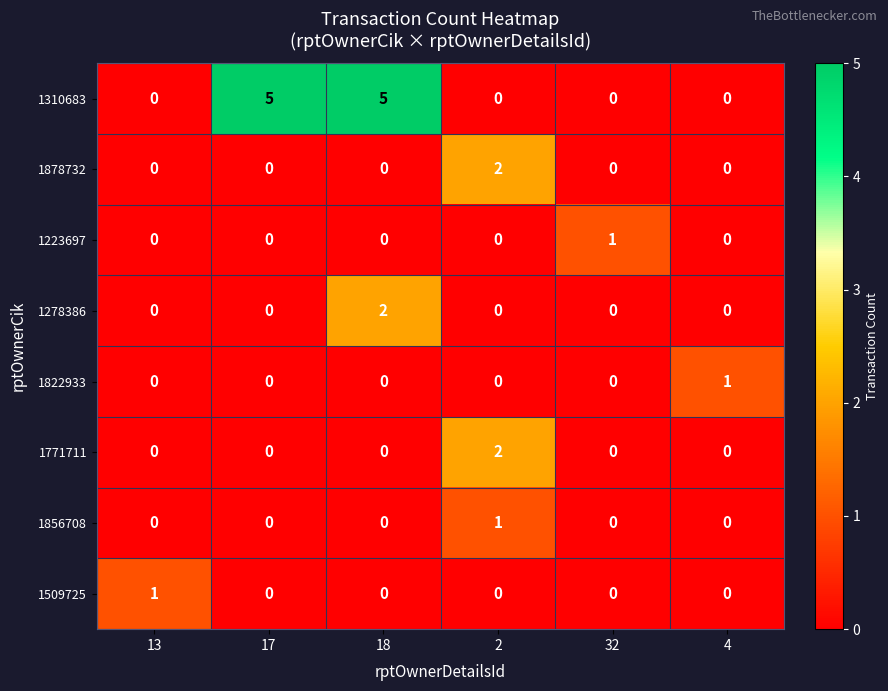

The value of 1278386 at 17 is 1. True or false?

False